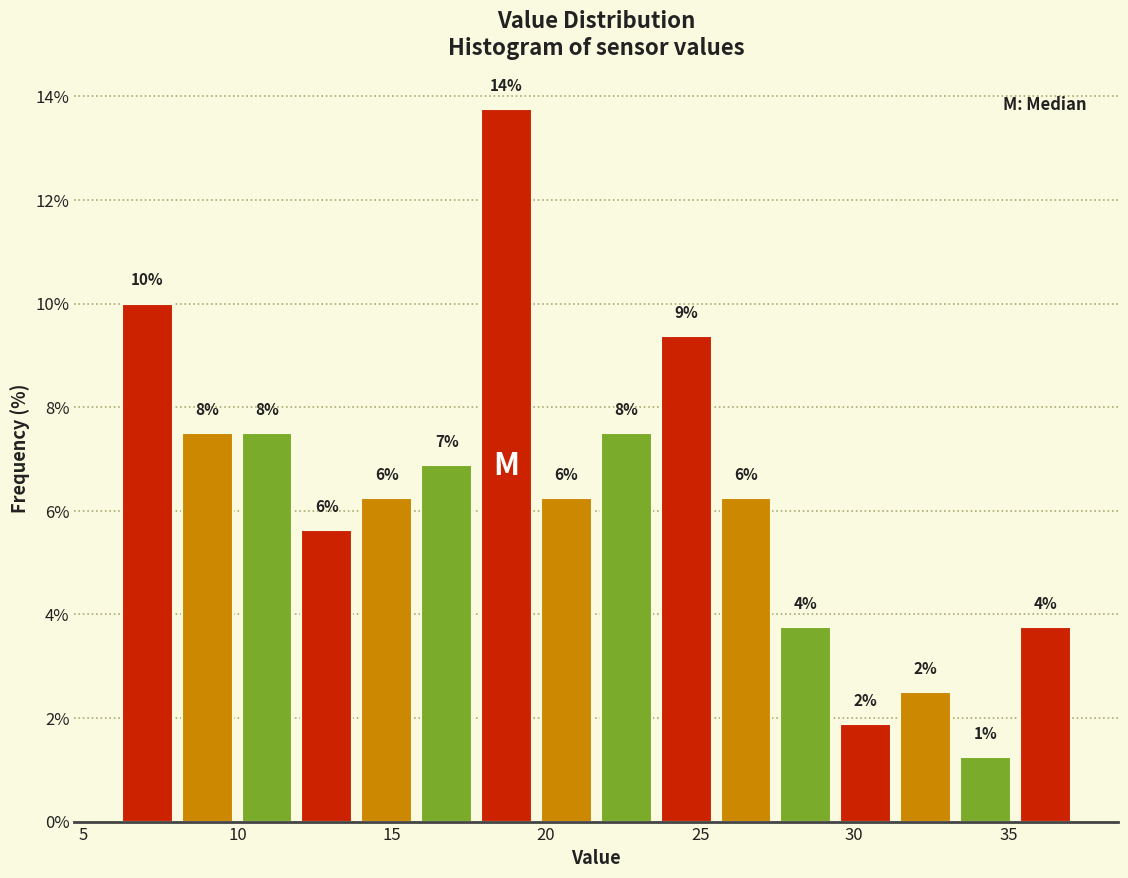

Around what value on the x-axis is the tallest bar? Give the approximate position of its centre, as read against the axis.

18.5